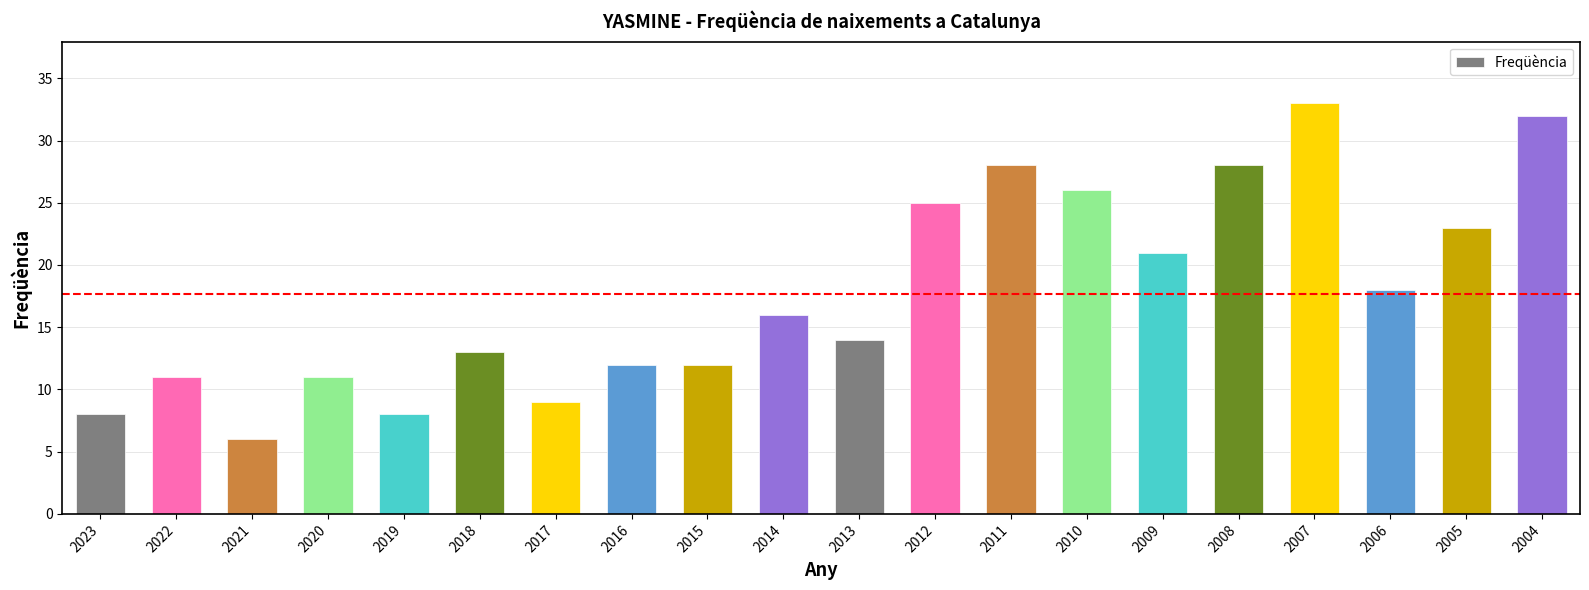

Reading left to right, extract all data points from this chart.

2023=8	2022=11	2021=6	2020=11	2019=8	2018=13	2017=9	2016=12	2015=12	2014=16	2013=14	2012=25	2011=28	2010=26	2009=21	2008=28	2007=33	2006=18	2005=23	2004=32